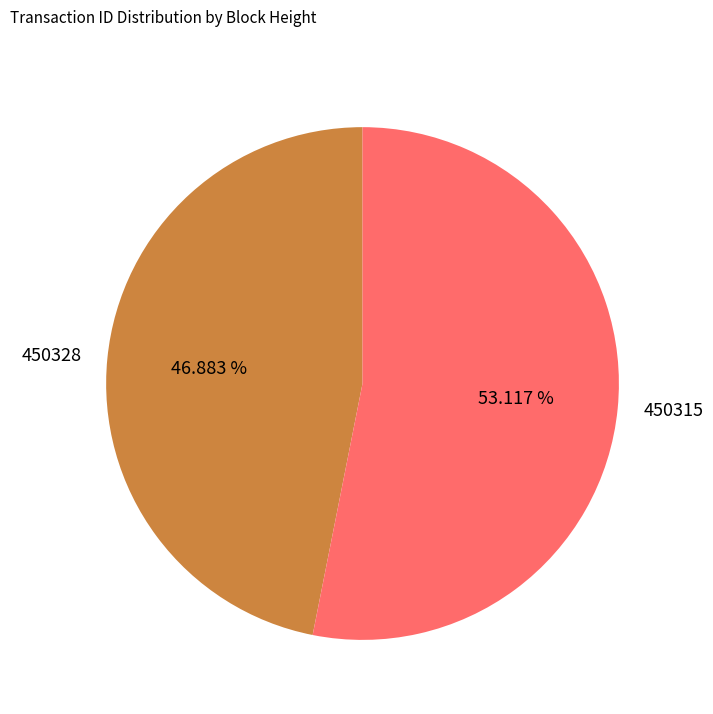

To the nearest percent, what percentage of the pie is 450328?

47%